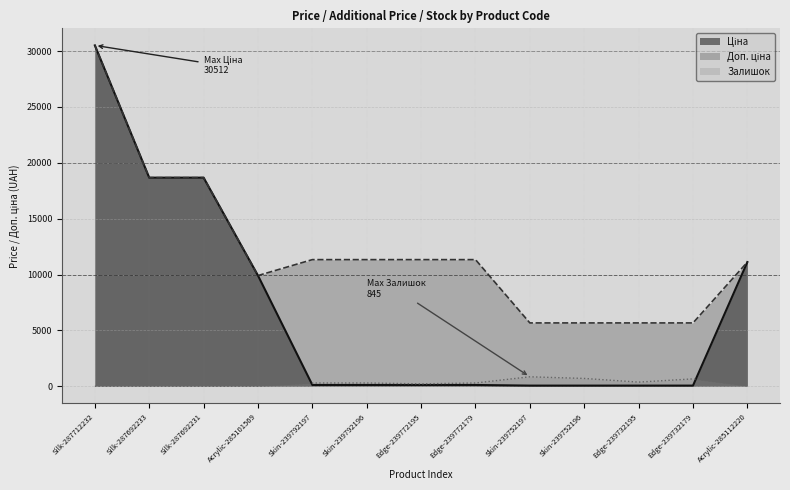

Where does the Ціна series first go above 113?

Silk-287712232